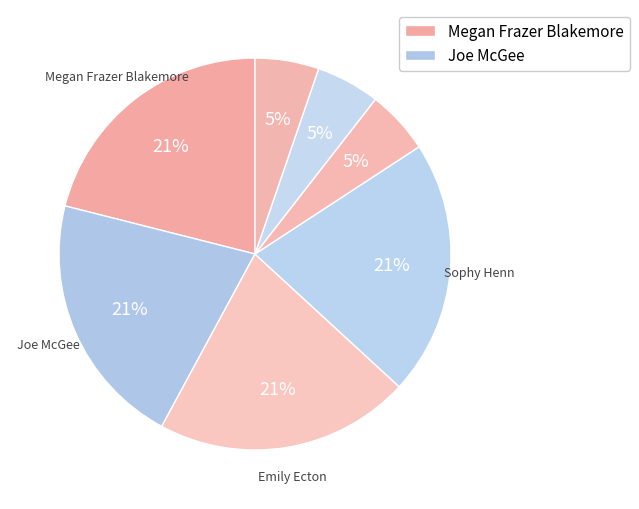

How many slices are in this pie chart?

7